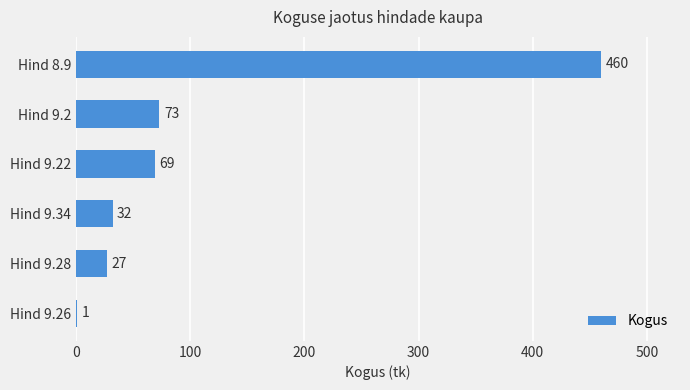

Which has a higher value, Hind 9.34 or Hind 9.28?

Hind 9.34